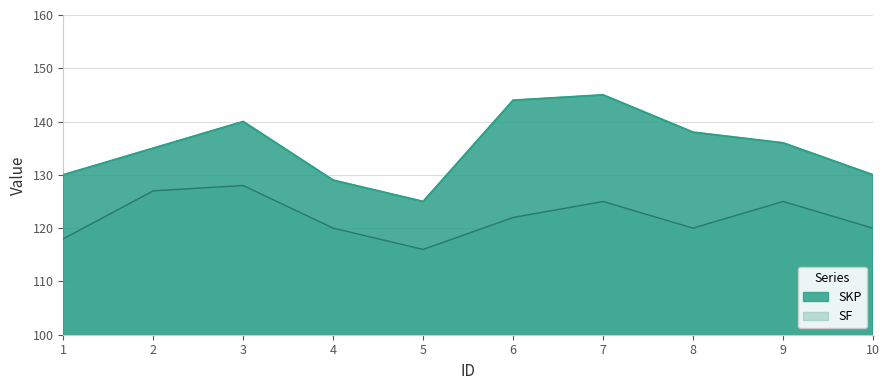

At how many categories does at least one series exceed 136?

4